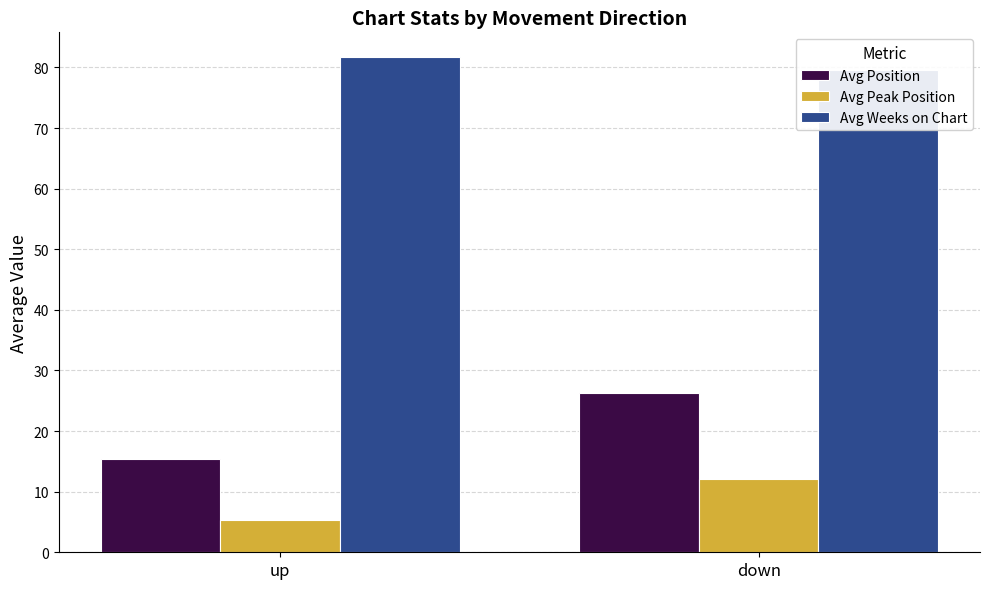

Which series has the largest range (max minus min)?

Avg Position